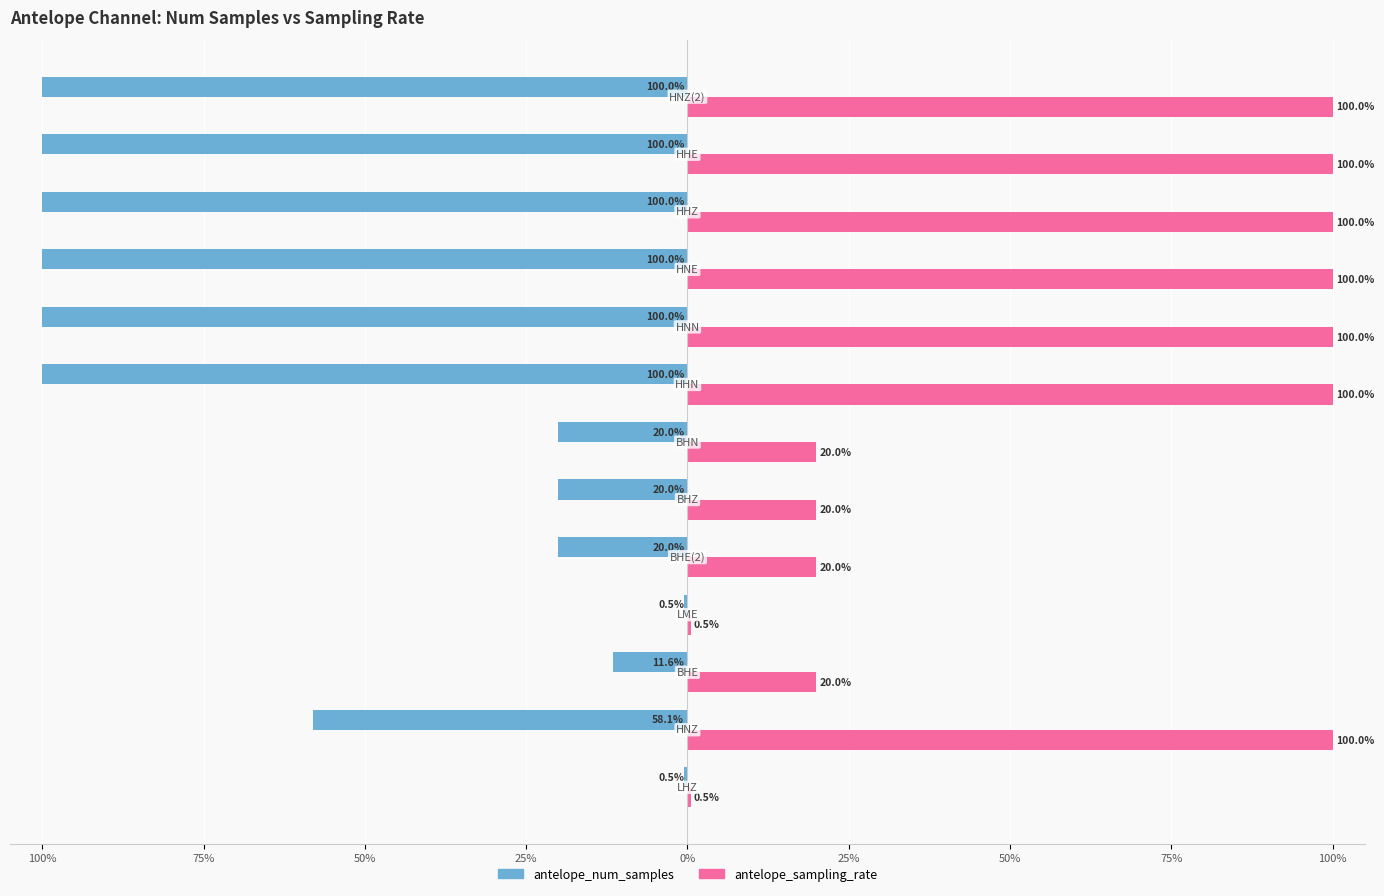

What are all the series names shown in the legend?

antelope_num_samples, antelope_sampling_rate